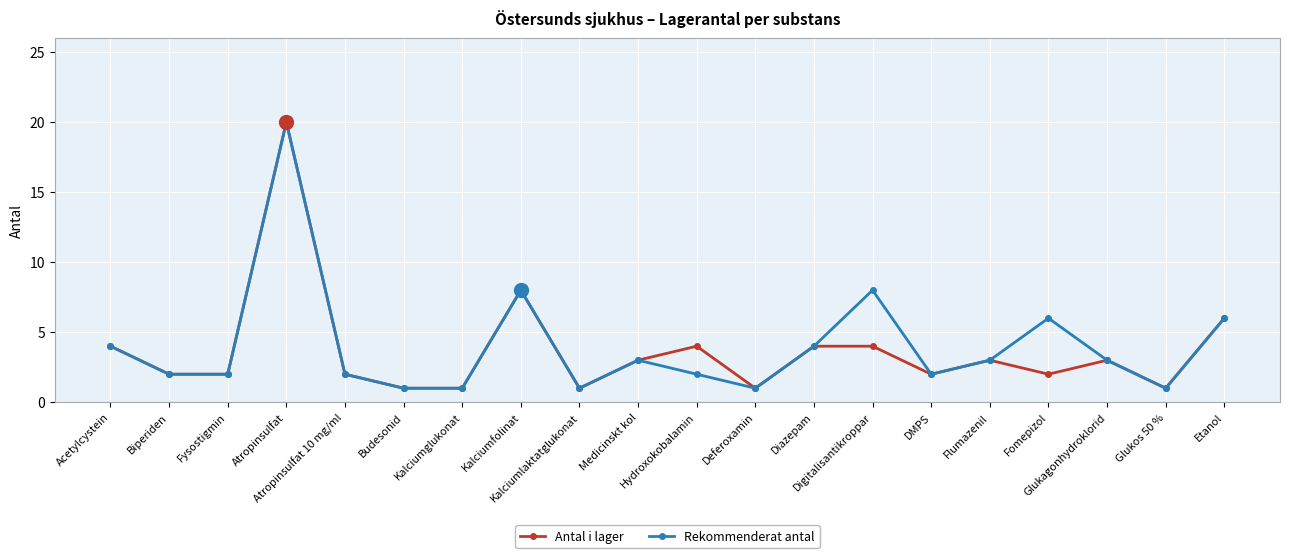

What is the maximum value for Rekommenderat antal?

20